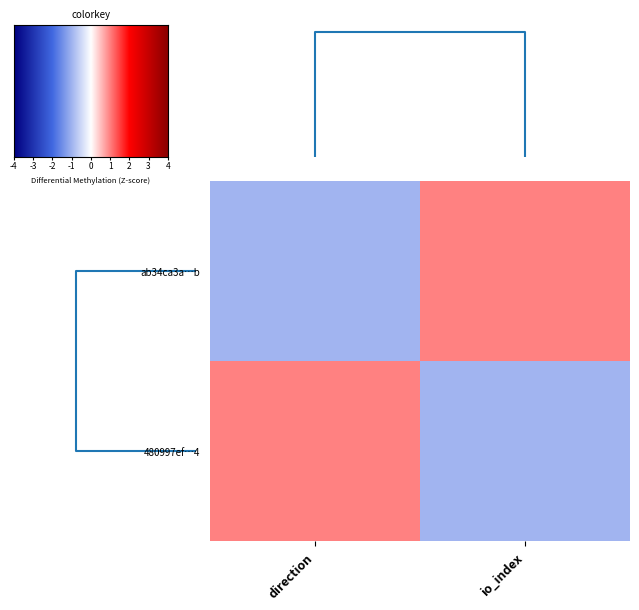

Reading left to right, what are all the values shown in this chart?

ab34ca3a…b: direction=-1.0	io_index=1.0
480997ef…4: direction=1.0	io_index=-1.0